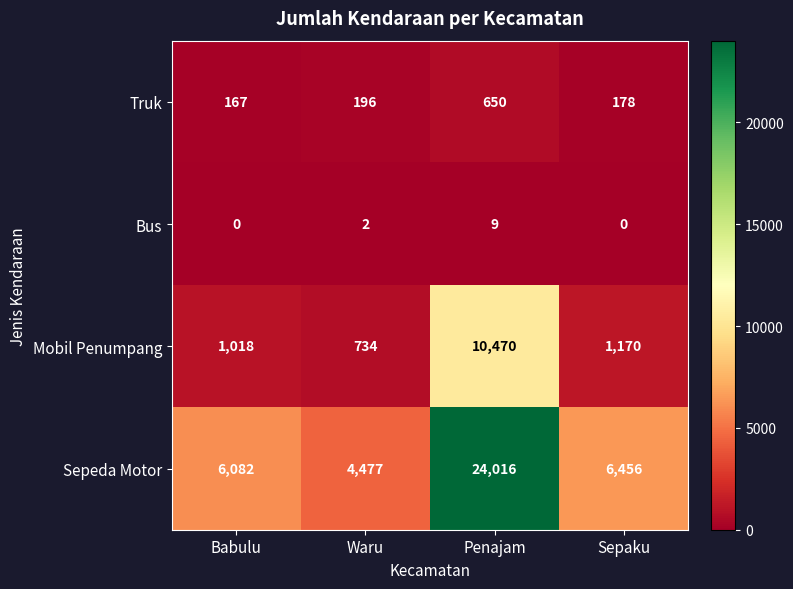

The value of Sepeda Motor at Penajam is 13023. True or false?

False